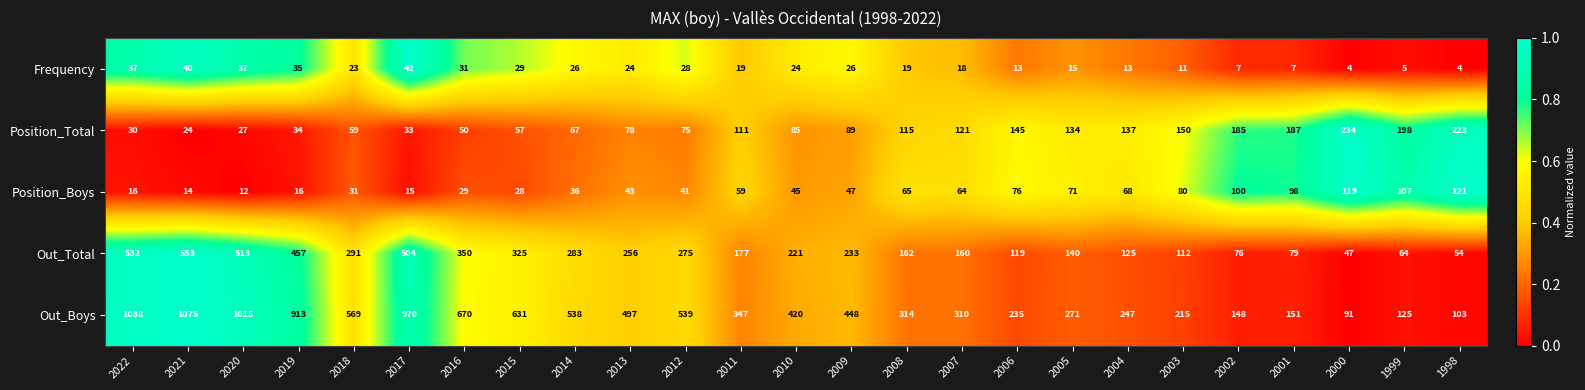

How many distinct data groups are displayed?

5